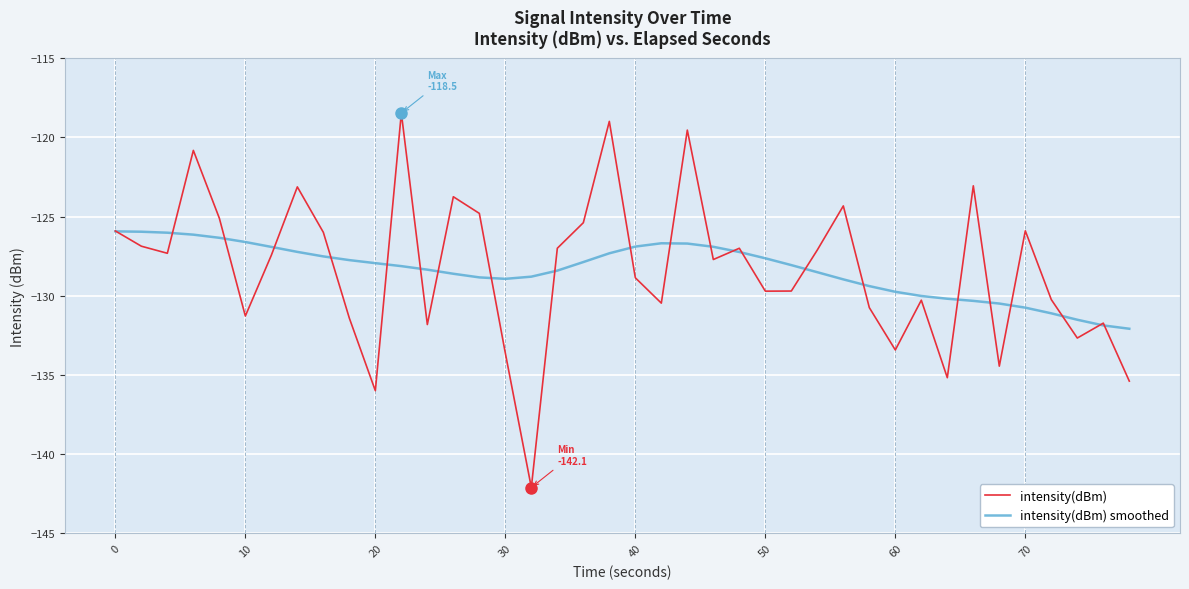

Which series has the widest spread of values?

intensity(dBm)